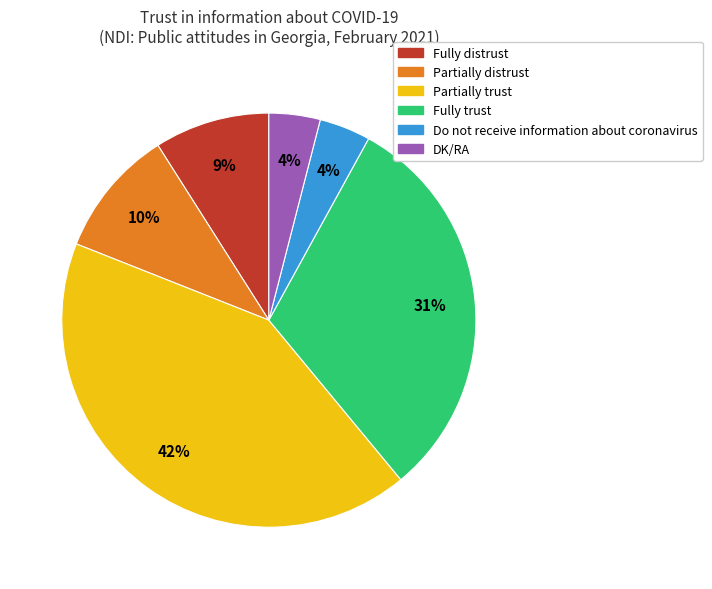

To the nearest percent, what portion does Partially distrust represent?

10%